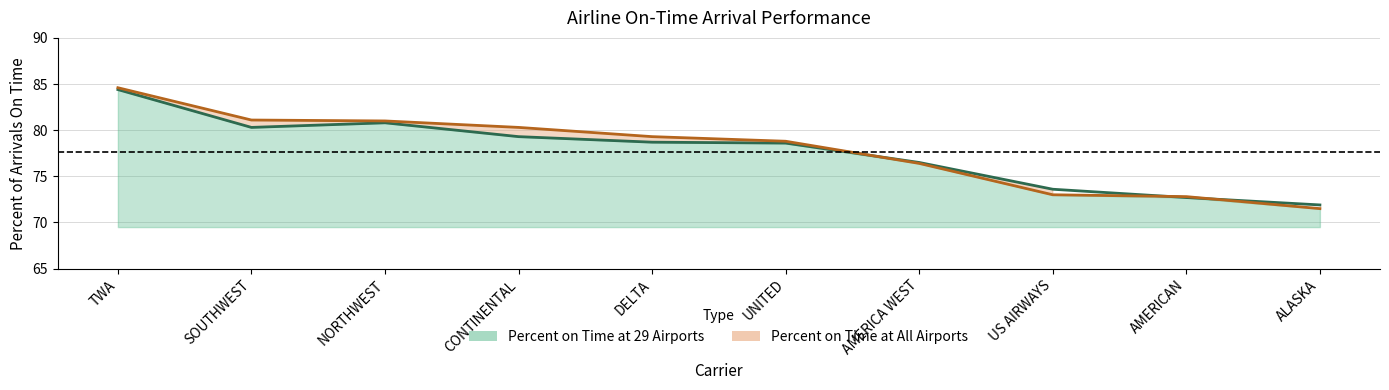

How many interior local peaks does the Percent on Time at 29 Airports series have?

1